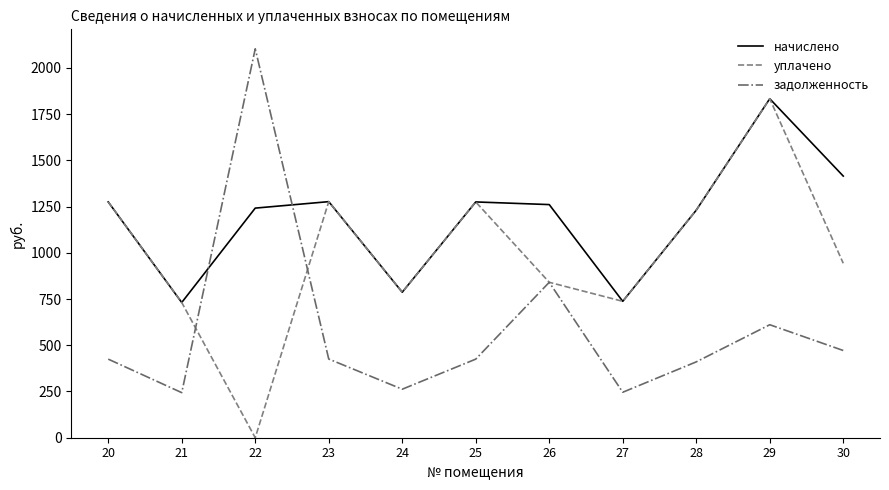

What value does the начислено series have at 23?

1276.8